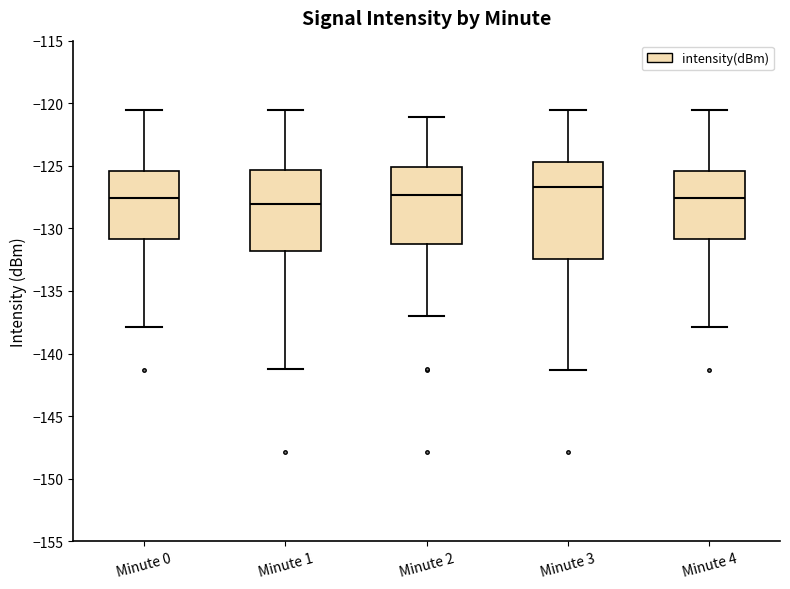

Comparing the boxes themselves (not the whiskers), which one is the tallest?

Minute 3